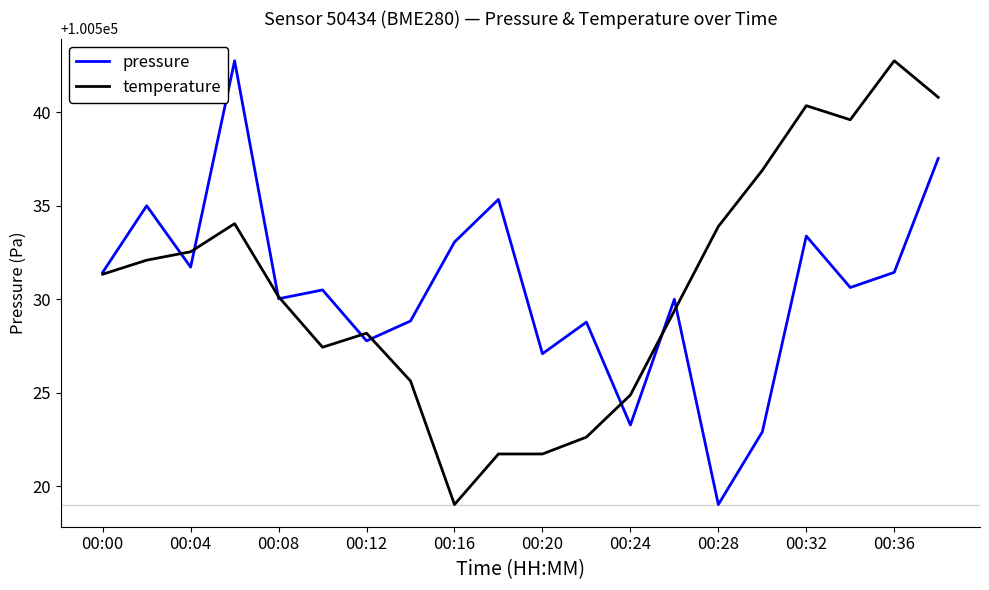

What is the minimum value shown in the chart?

100519.0